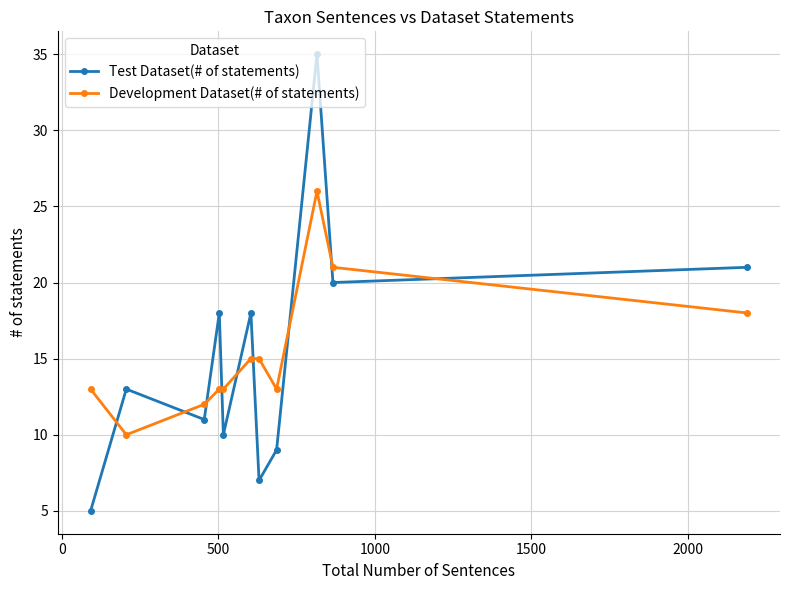

What is the smallest value displayed?

5